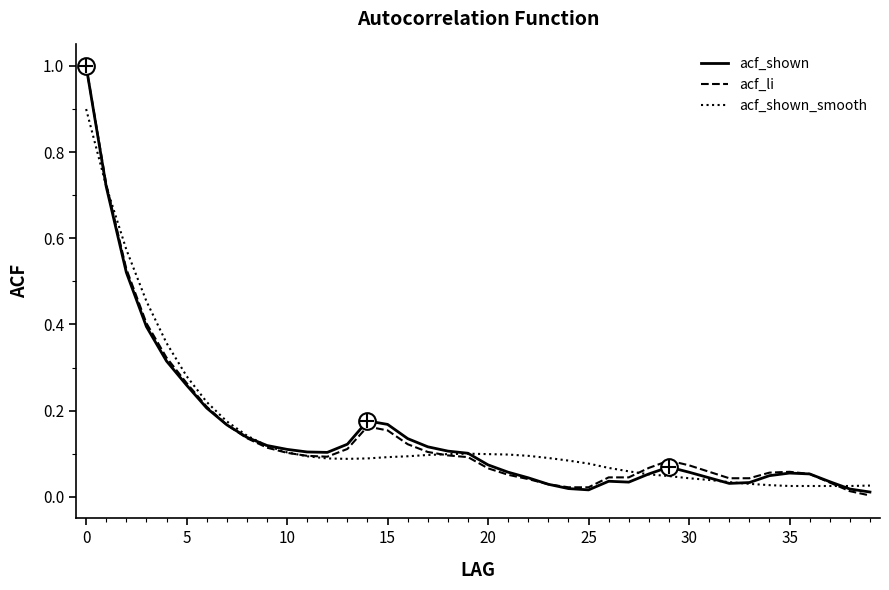

What is the maximum value for acf_shown_smooth?

0.9